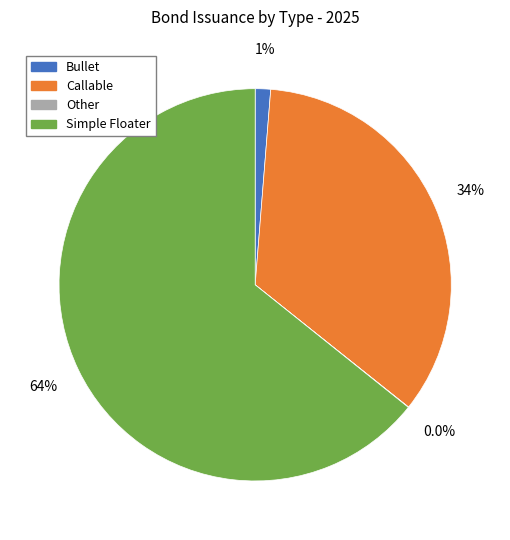

Approximately how many times larger is the value at Callable compared to Simple Floater?

0.5